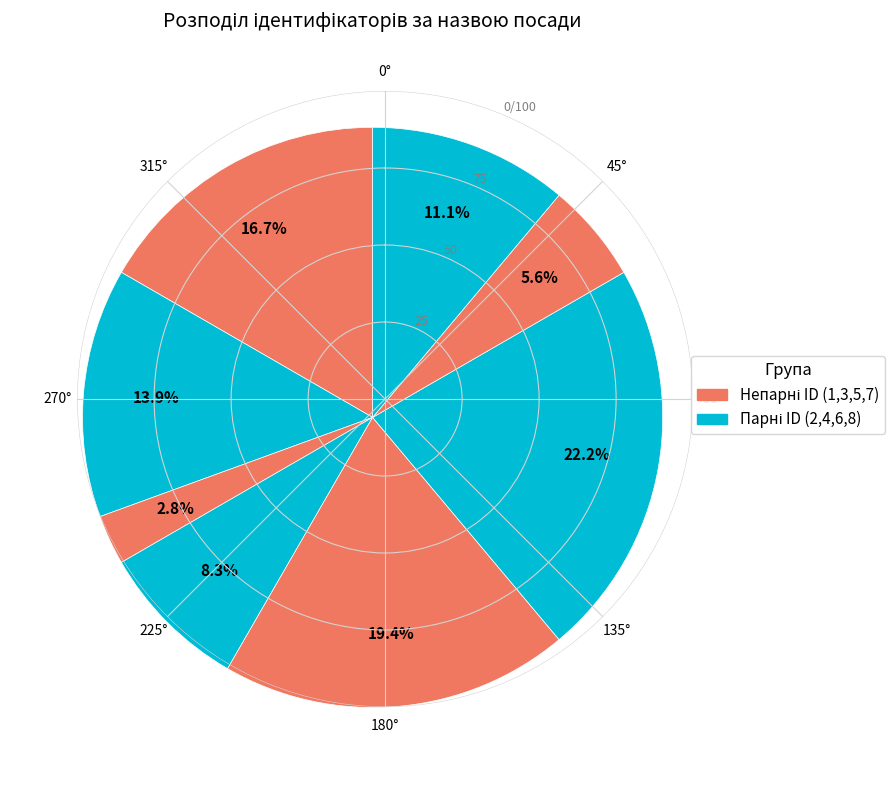

What is the smallest slice in the pie chart?

Генеральний директор